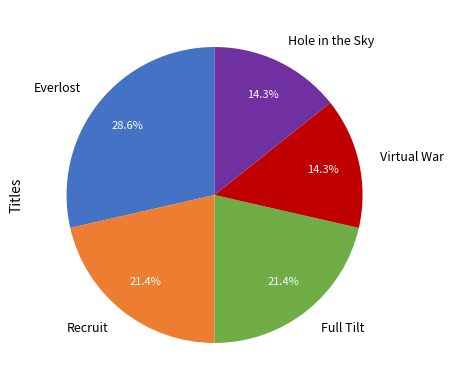

Which slice is the largest?

Everlost